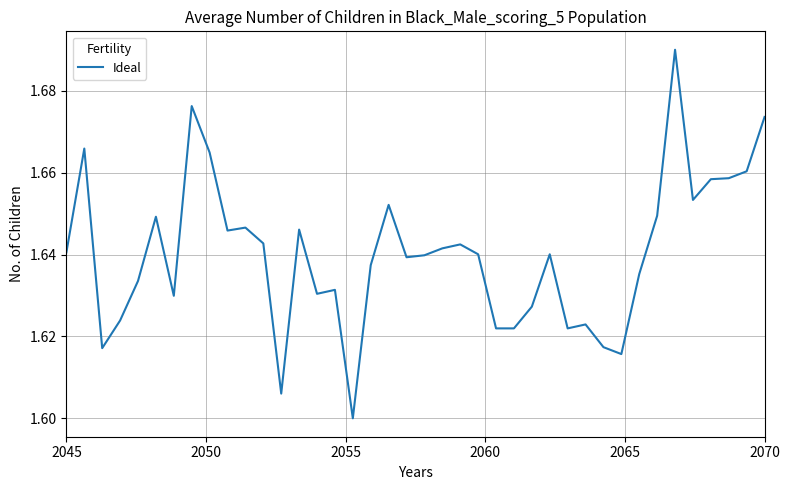

What is the value of the 33rd point from the left?

1.6